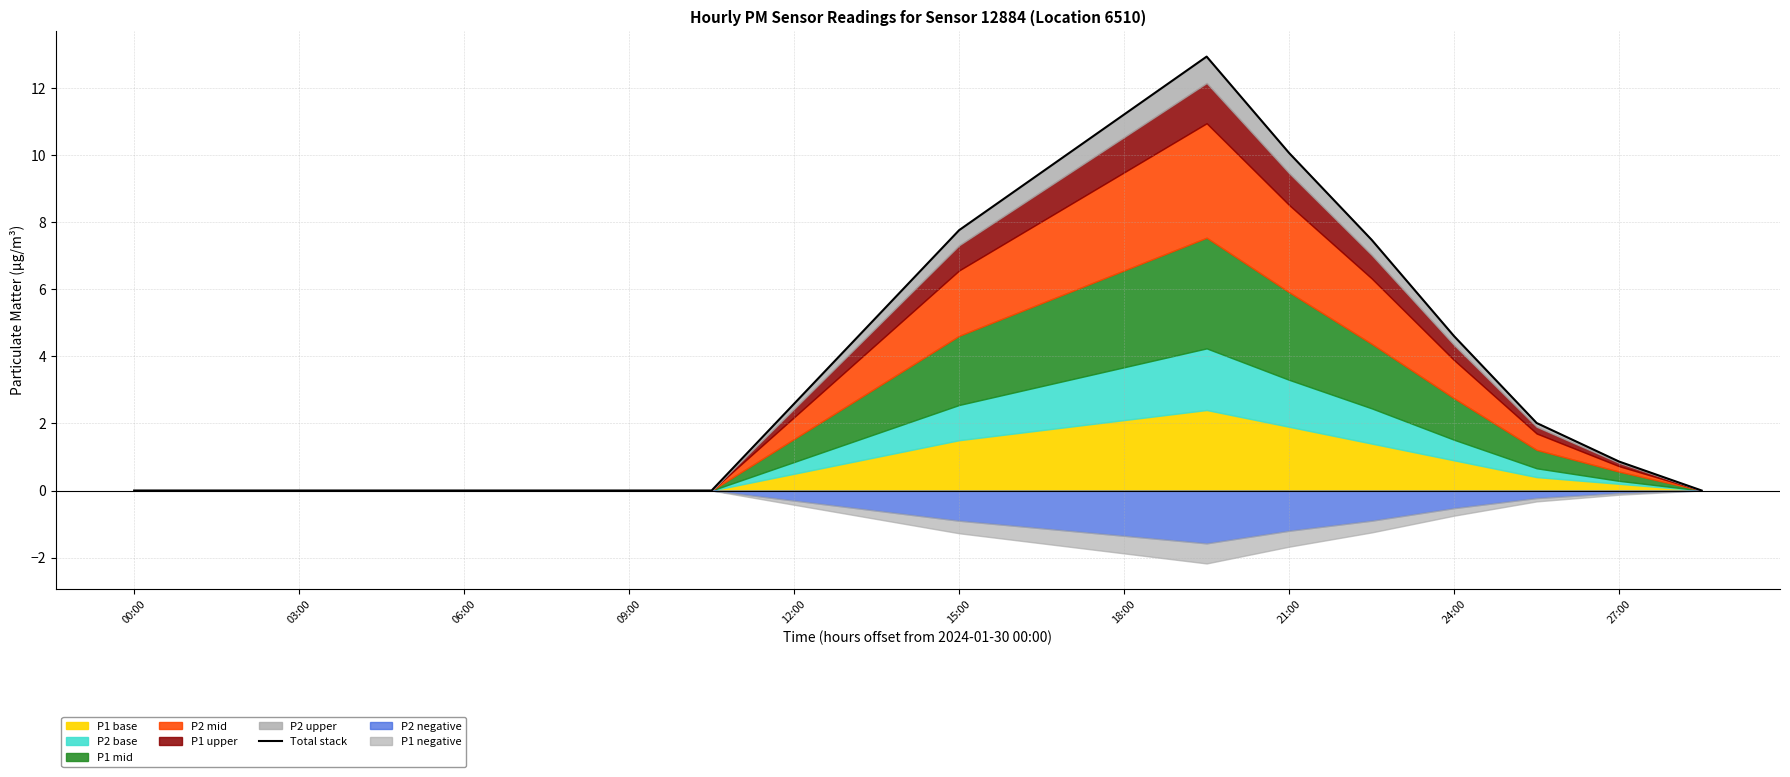

Does the chart have visible grid lines?

Yes